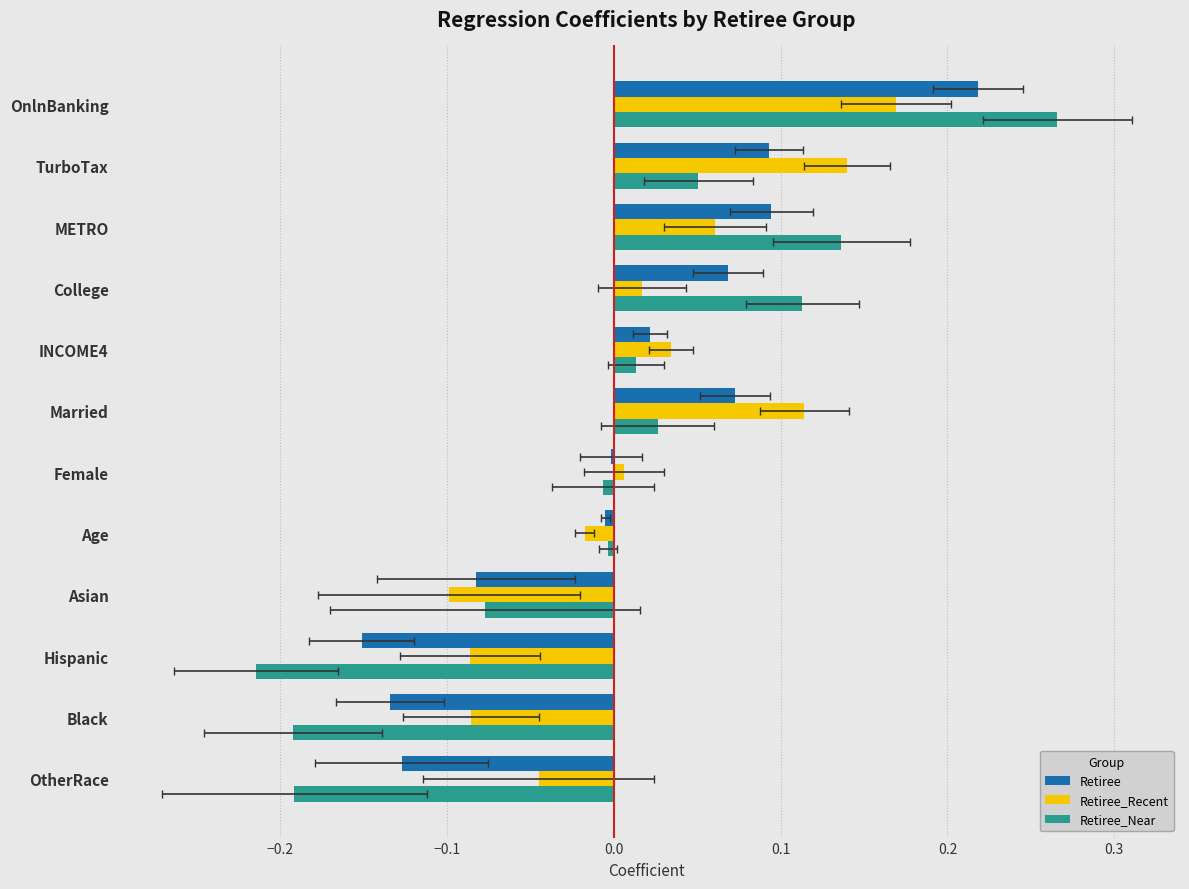

Rank the series by their average value, from lowest to highest.

Retiree_Near, Retiree, Retiree_Recent